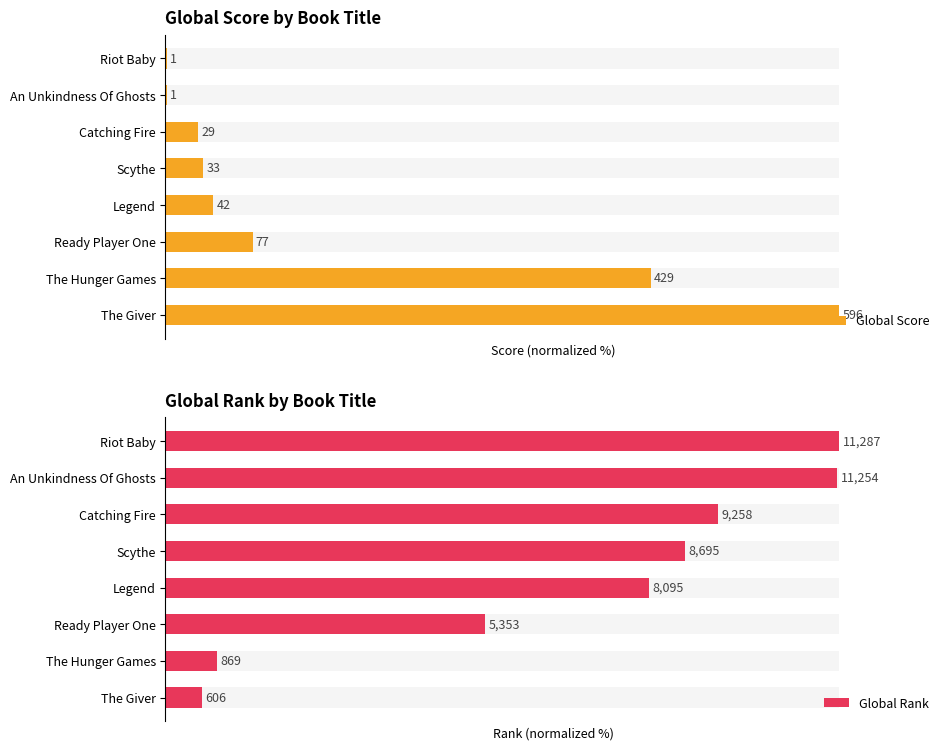

Which series has the largest total across all categories?

Global Rank